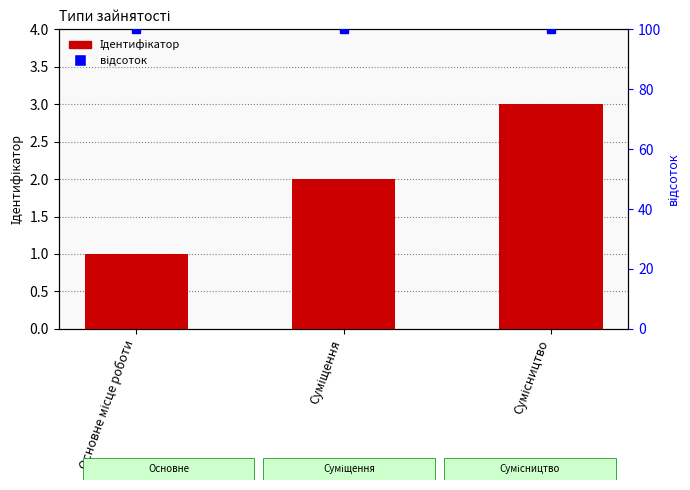

Reading left to right, transcribe all the data shown in this chart.

Ідентифікатор: Основне місце роботи=1	Суміщення=2	Сумісництво=3
відсоток: Основне місце роботи=100	Суміщення=100	Сумісництво=100